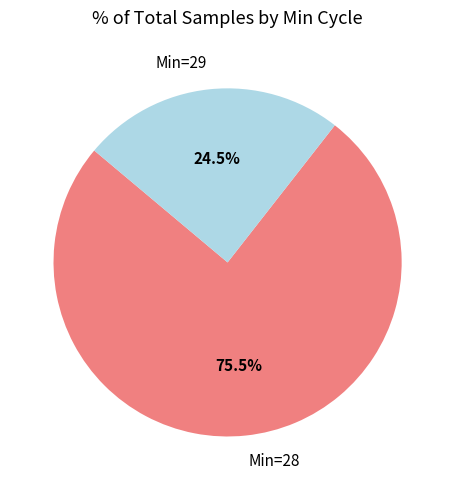

Which has a higher value, Min=28 or Min=29?

Min=28